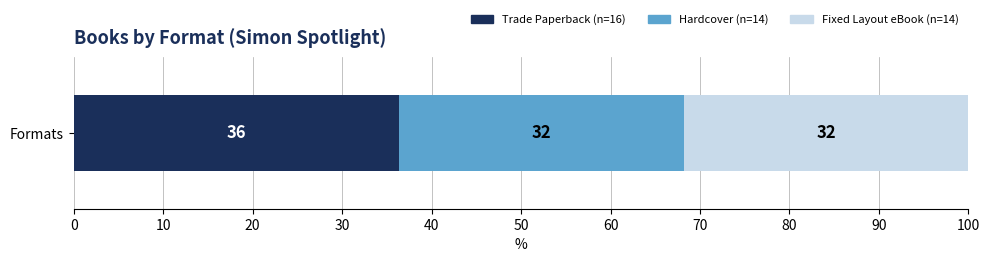

What is the label of the 3rd bar from the left?

Fixed Layout eBook